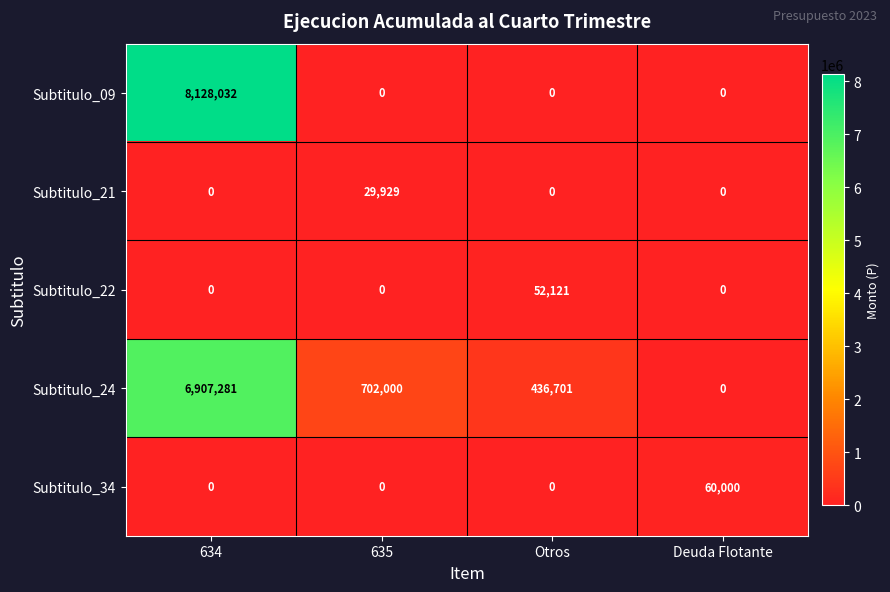

Count the Subtitulo_21 values in the range 0 to 29929.

4